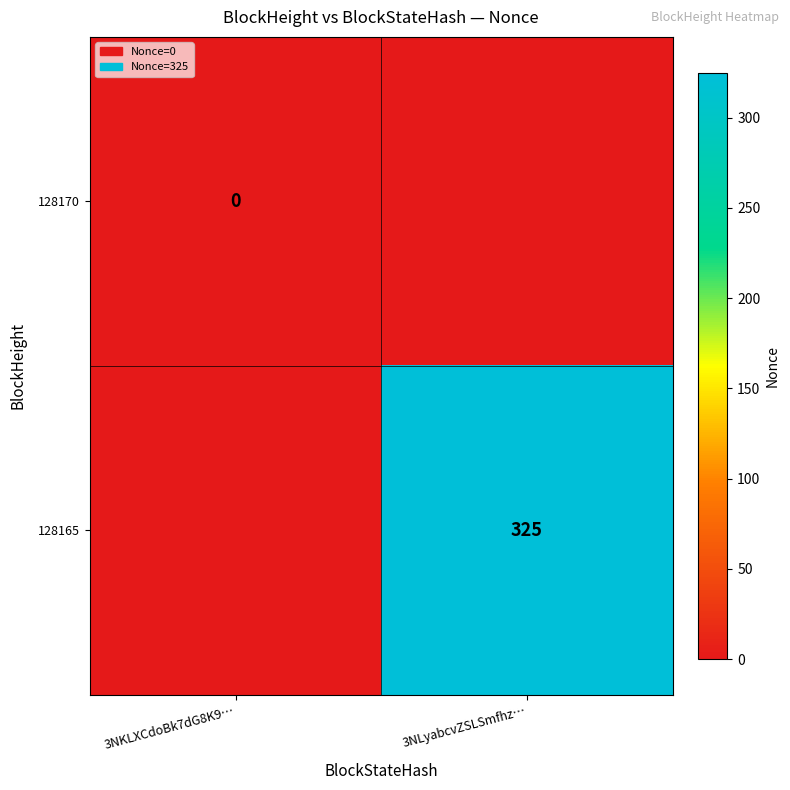

Which label corresponds to the smallest value in the chart?

3NKLXCdoBk7dG8K9…